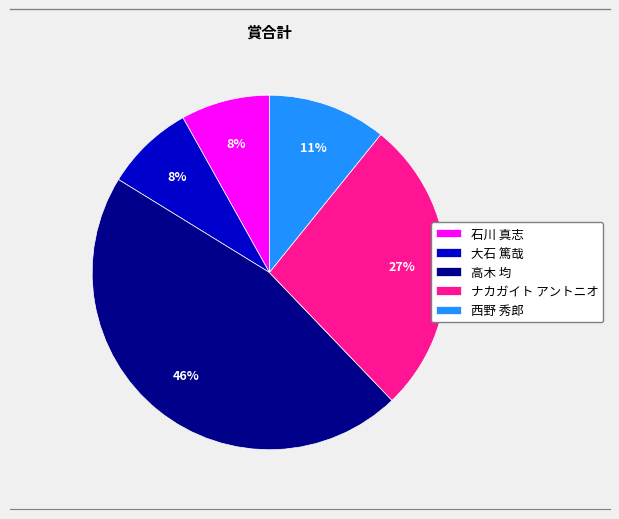

The 高木 均 slice represents 53% of the pie. True or false?

False